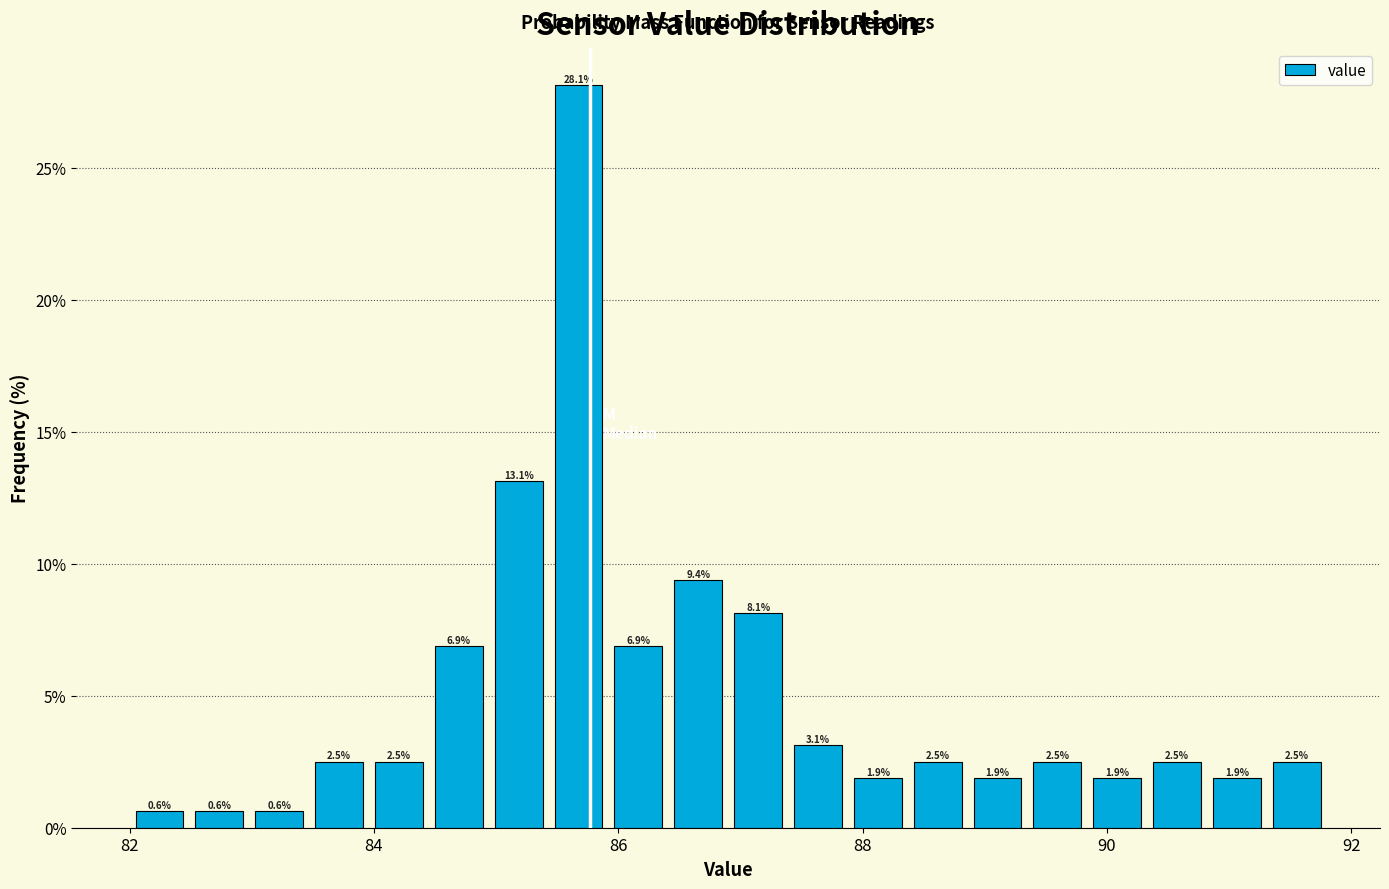

Around what value on the x-axis is the tallest bar? Give the approximate position of its centre, as read against the axis.

85.6